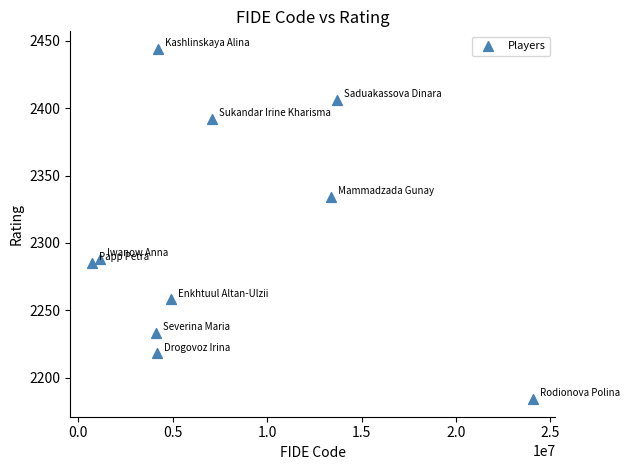

What Y value in the scatter plot is closest to 2314?

2334